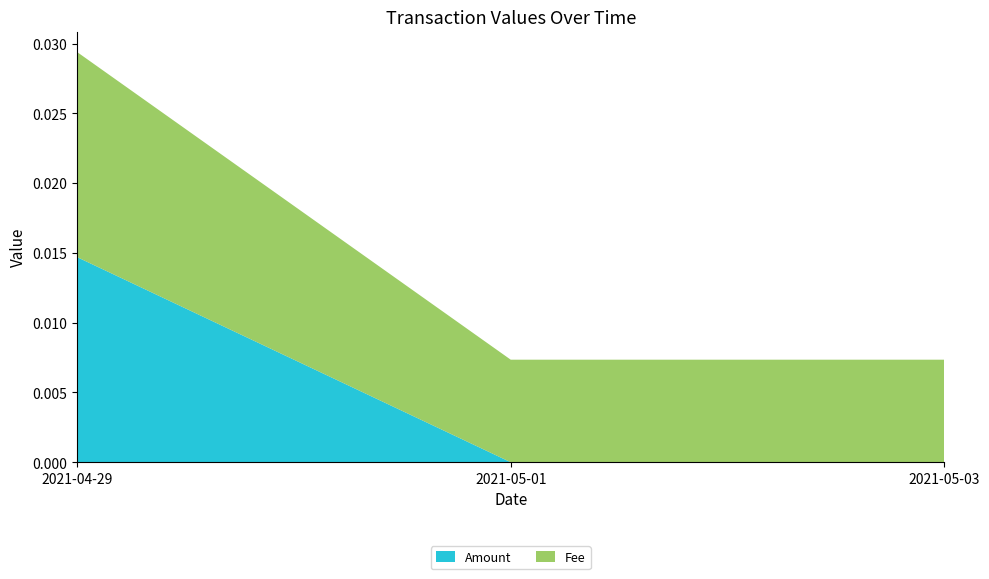

Reading left to right, transcribe all the data shown in this chart.

Amount: 2021-04-29=0.0	2021-05-01=0.0	2021-05-03=0.0
Fee: 2021-04-29=0.0	2021-05-01=0.0	2021-05-03=0.0